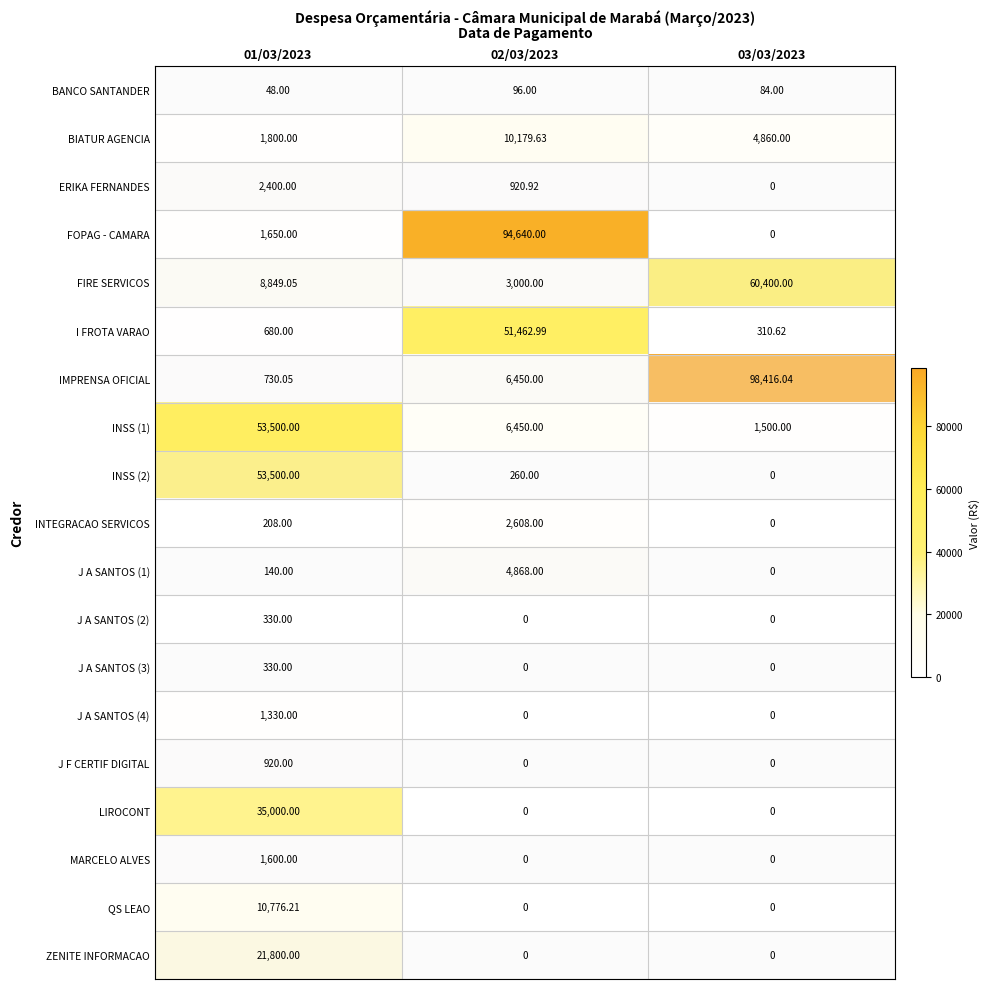

Which series has the widest spread of values?

IMPRENSA OFICIAL